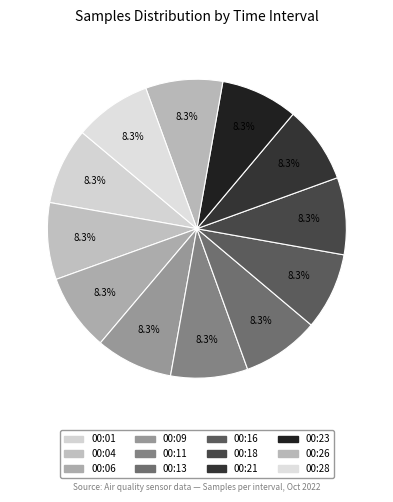

Combined, what portion of the pie is 00:23 and 00:11?

16.7%